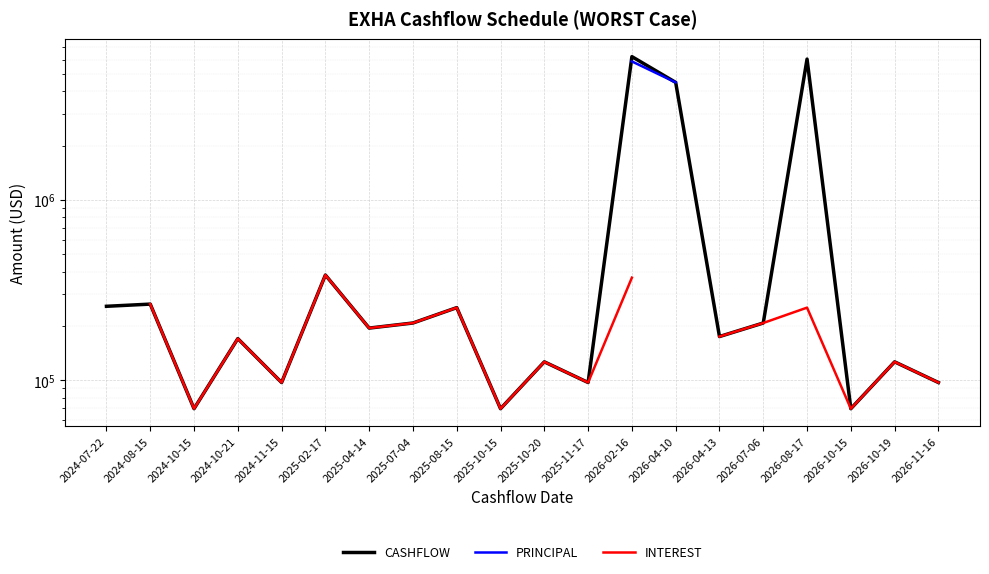

What is the maximum value shown in the chart?

6226703.0